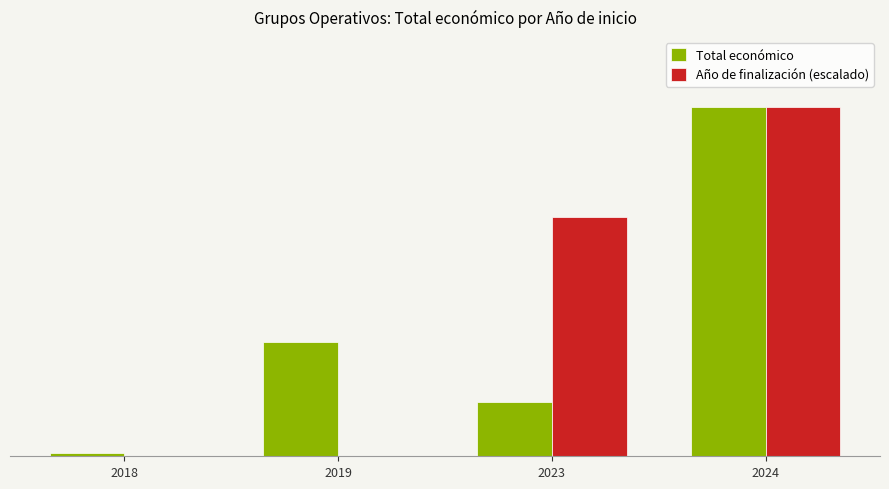

Which series has the largest range (max minus min)?

Año de finalización (escalado)